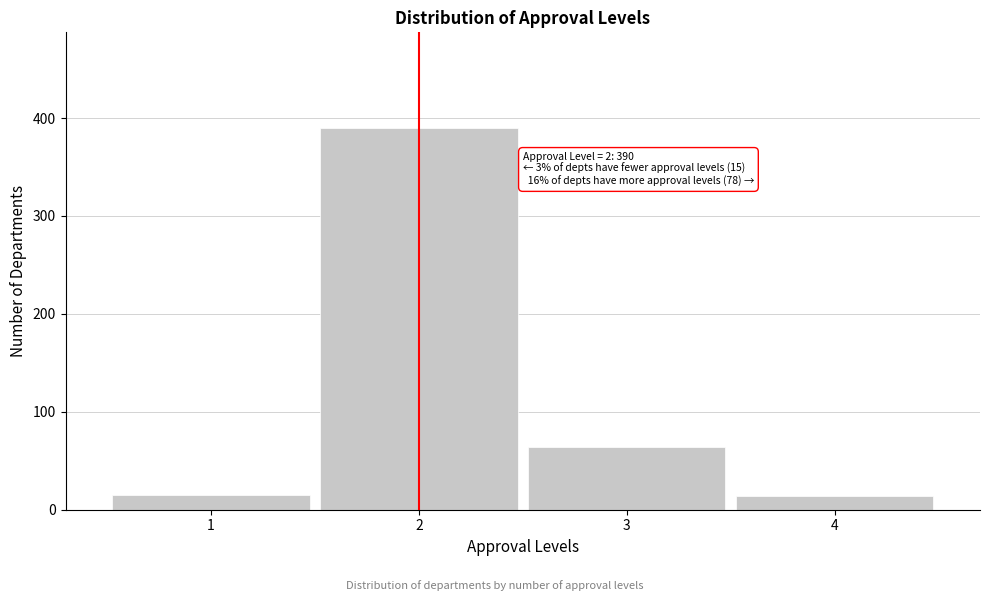

What is the maximum value shown in the chart?

390